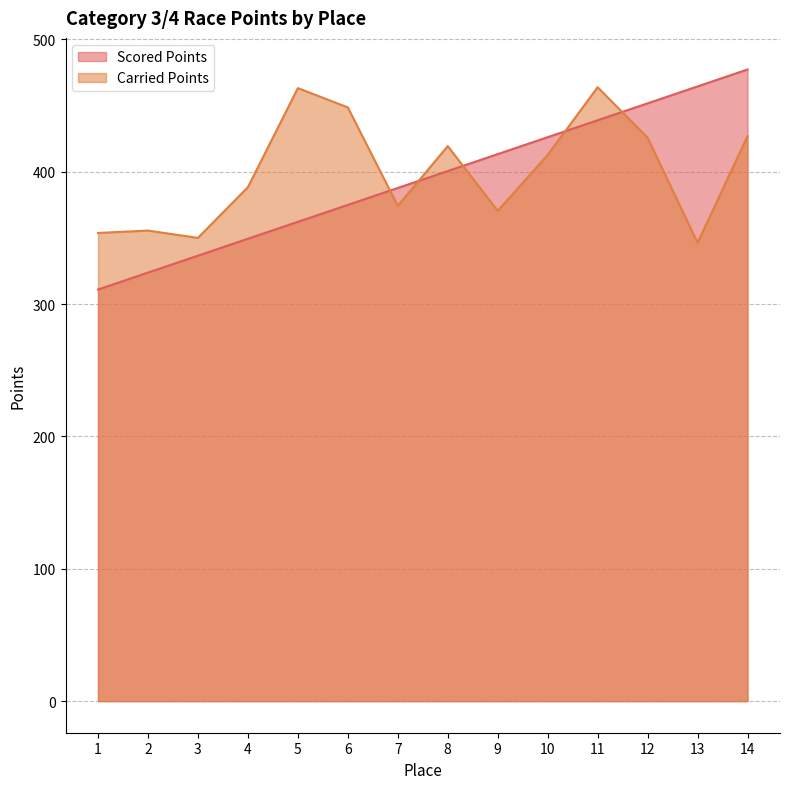

At 3, list the series in order from largest to smallest.

Carried Points, Scored Points